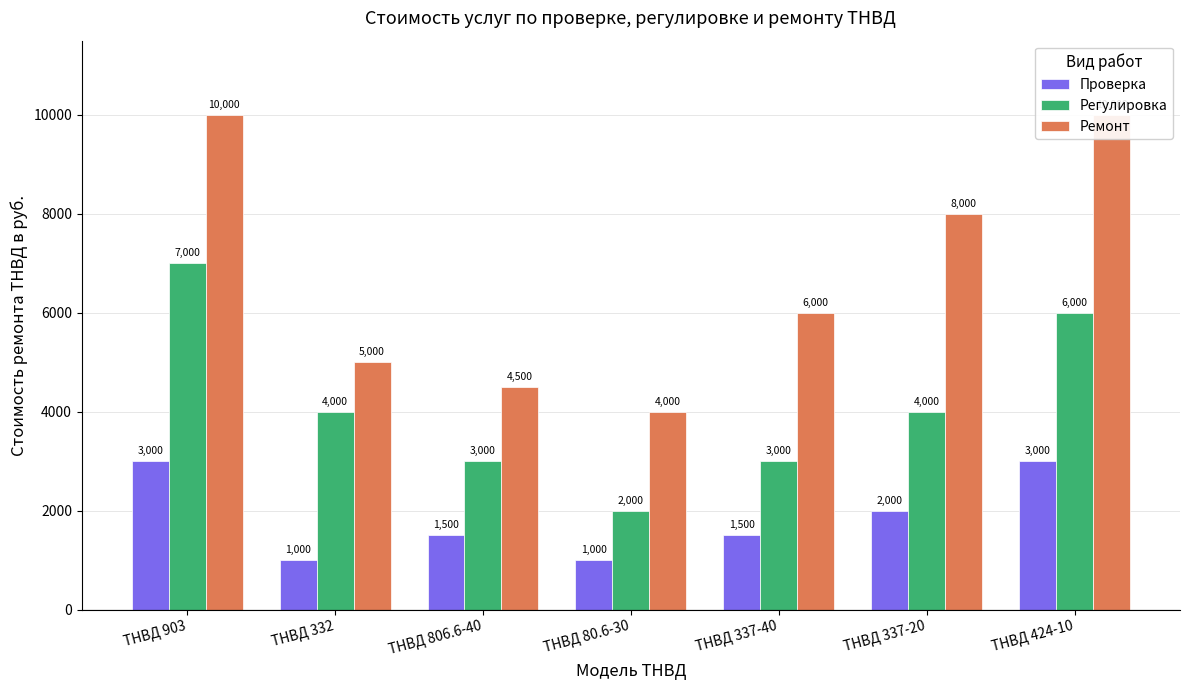

What is the greatest value displayed?

10000